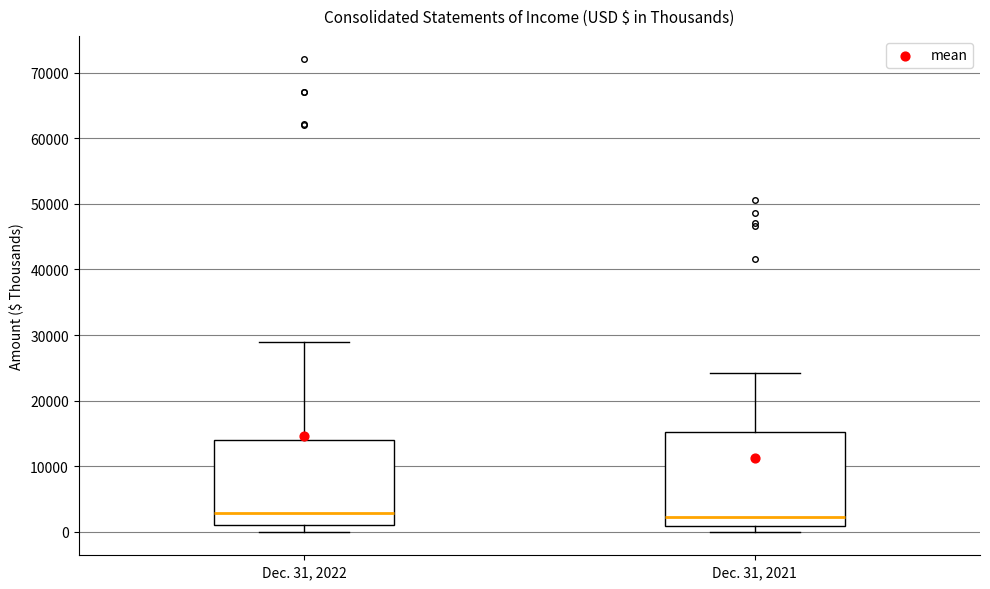

Which box is the tallest, from its lower edge to its upper edge?

Dec. 31, 2021